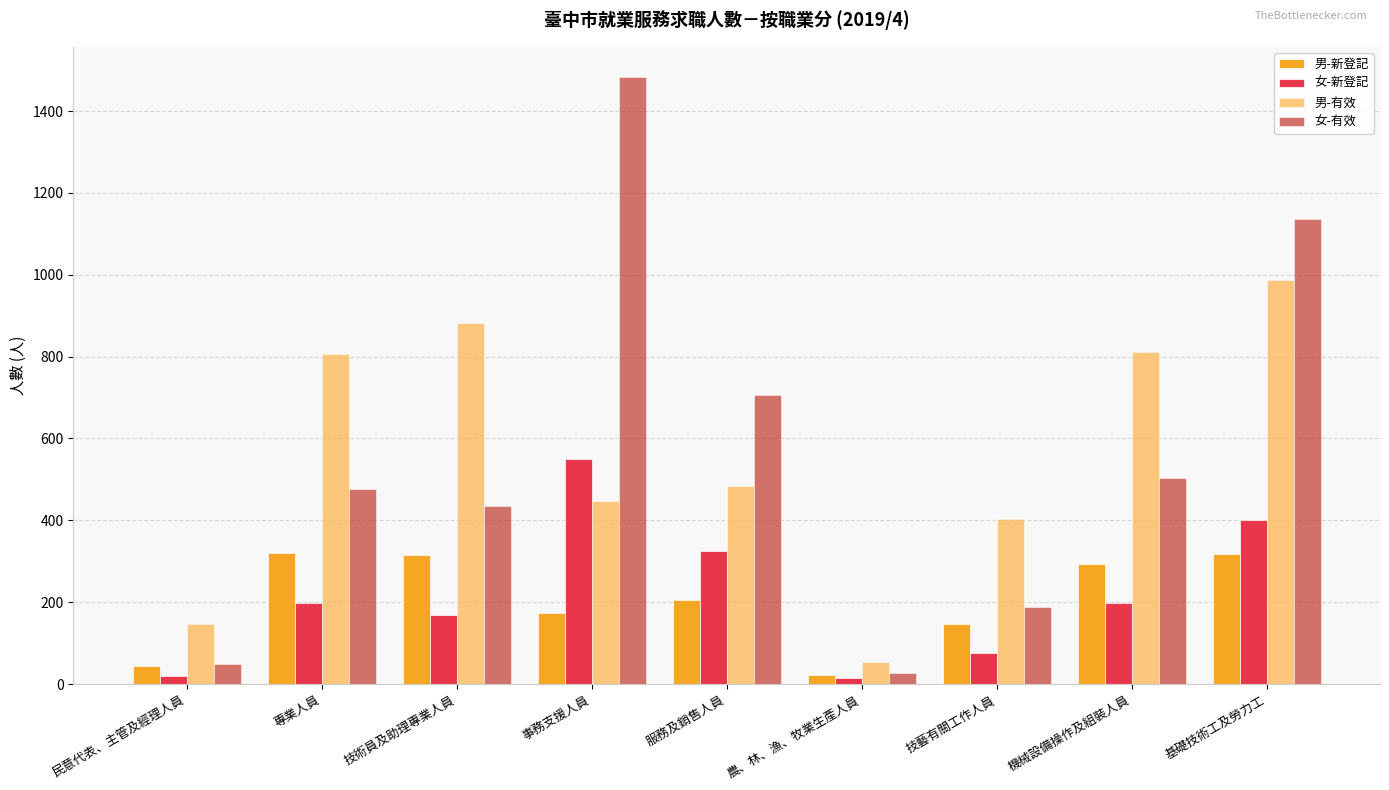

What position from the left is 基礎技術工及勞力工?

9